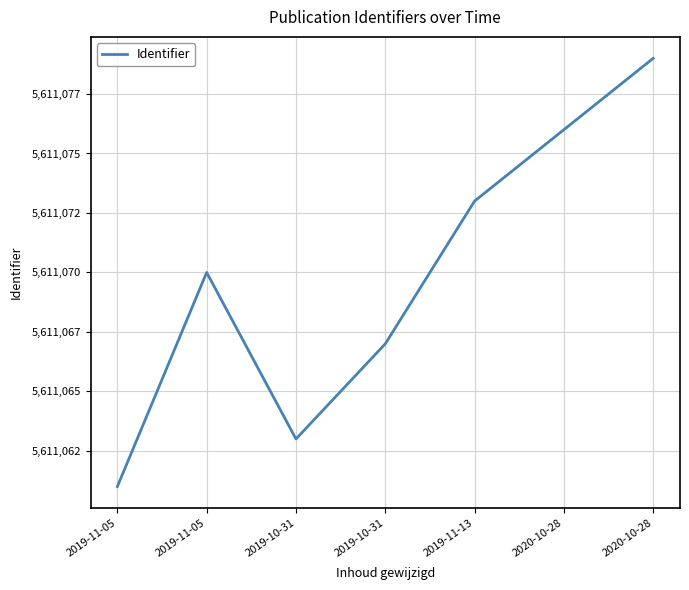

The chart shows a value of 8739208 at 2020-10-28. True or false?

False